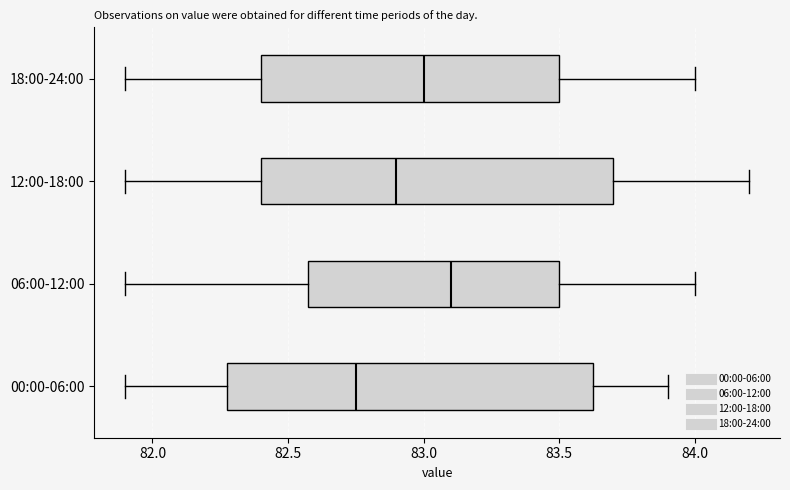

Where is the left edge of the box for 12:00-18:00 on the x-axis? The values are not printed on the chart, so give them approximately, as read against the axis.

82.40